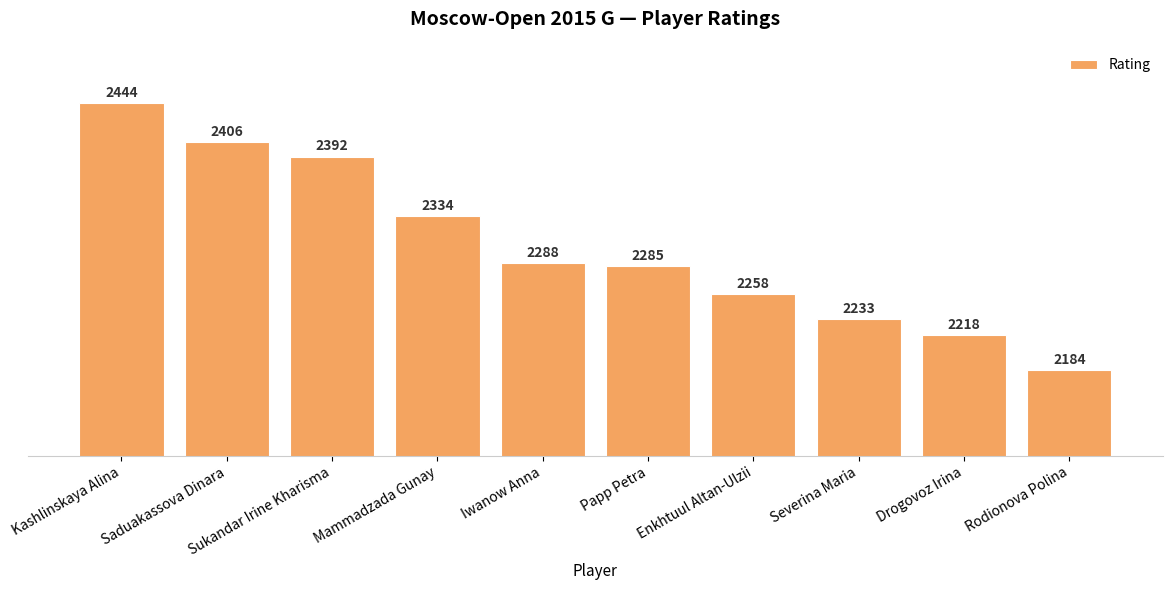

Approximately how many times larger is the value at Mammadzada Gunay compared to Sukandar Irine Kharisma?

1.0